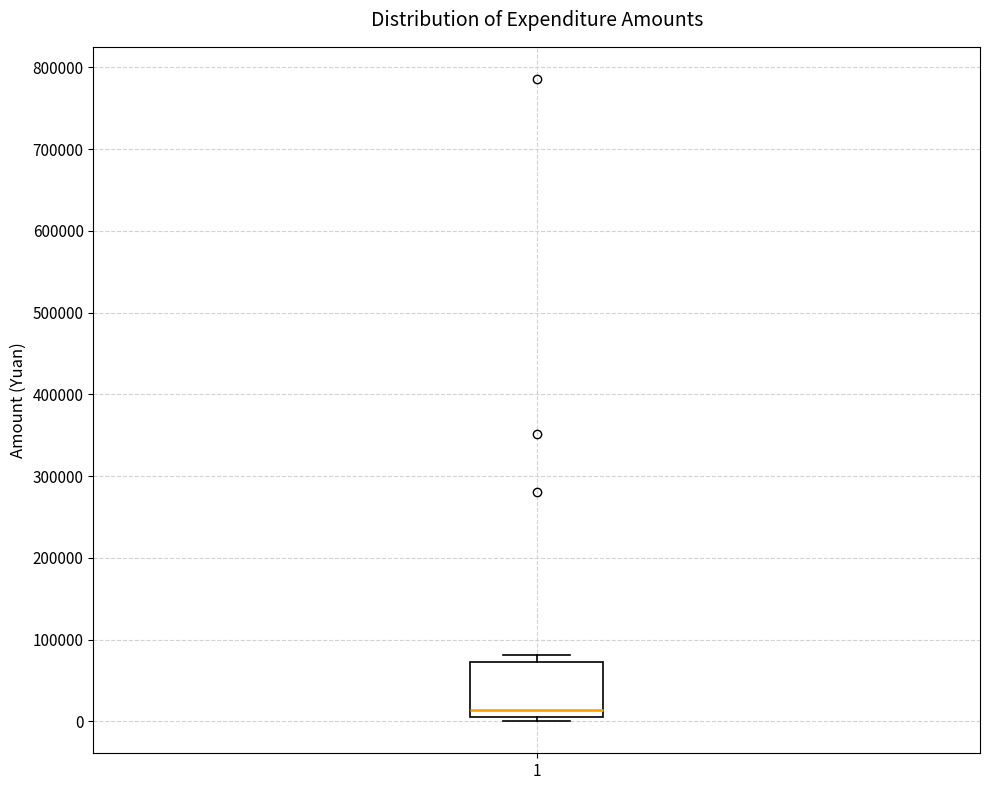

Transcribe this box plot: give where the median line is, the range the box spans, and where the two whiskers end, as read against the y-axis. The values are not printed on the chart, so give them approximately, as read against the axis.

median 10000, box 0 to 70000, whiskers 0 (just below the box's lower edge) to 80000